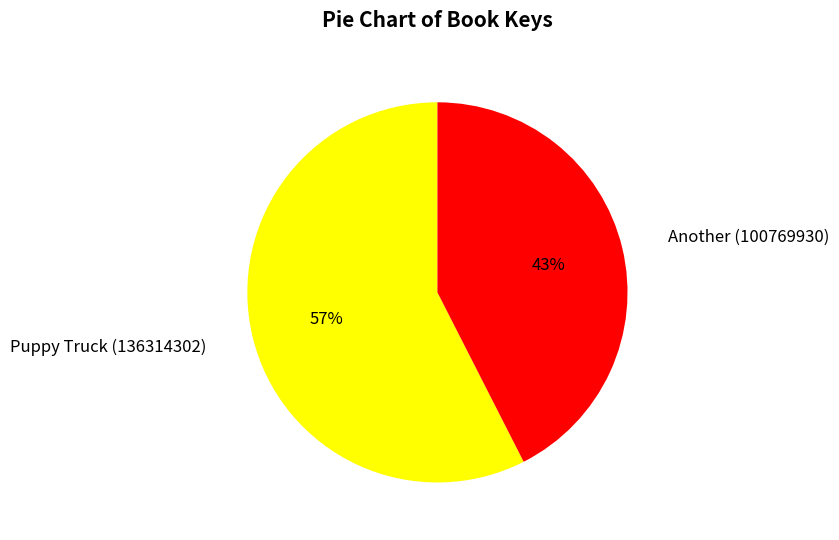

Between Puppy Truck (136314302) and Another (100769930), which is larger?

Puppy Truck (136314302)